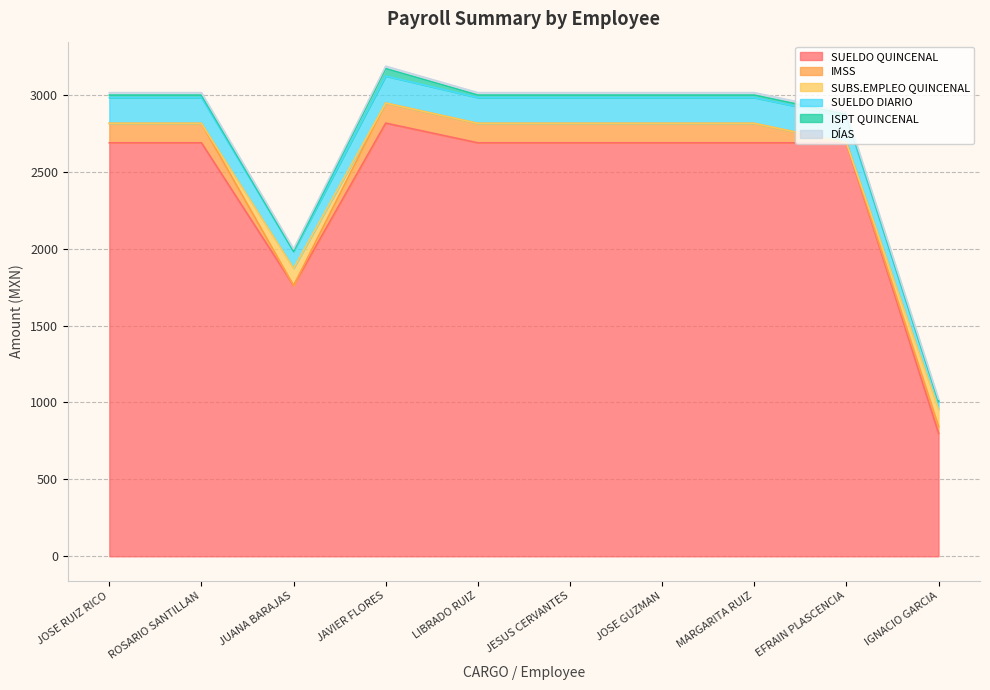

What is the label of the 3rd point from the right?

MARGARITA RUIZ